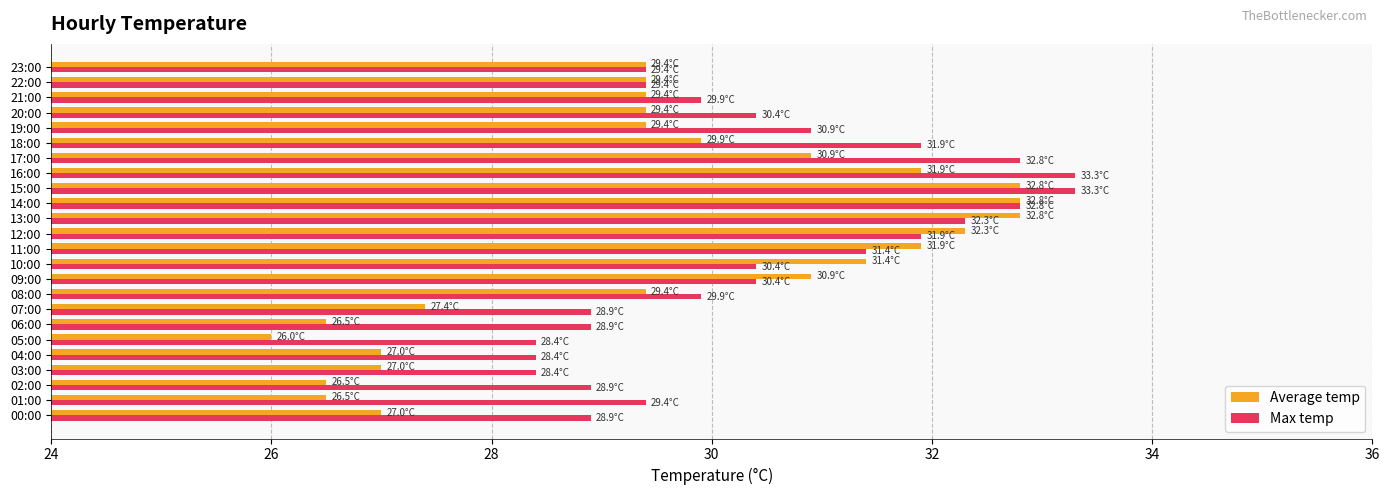

At how many categories does at least one series exceed 32?

6